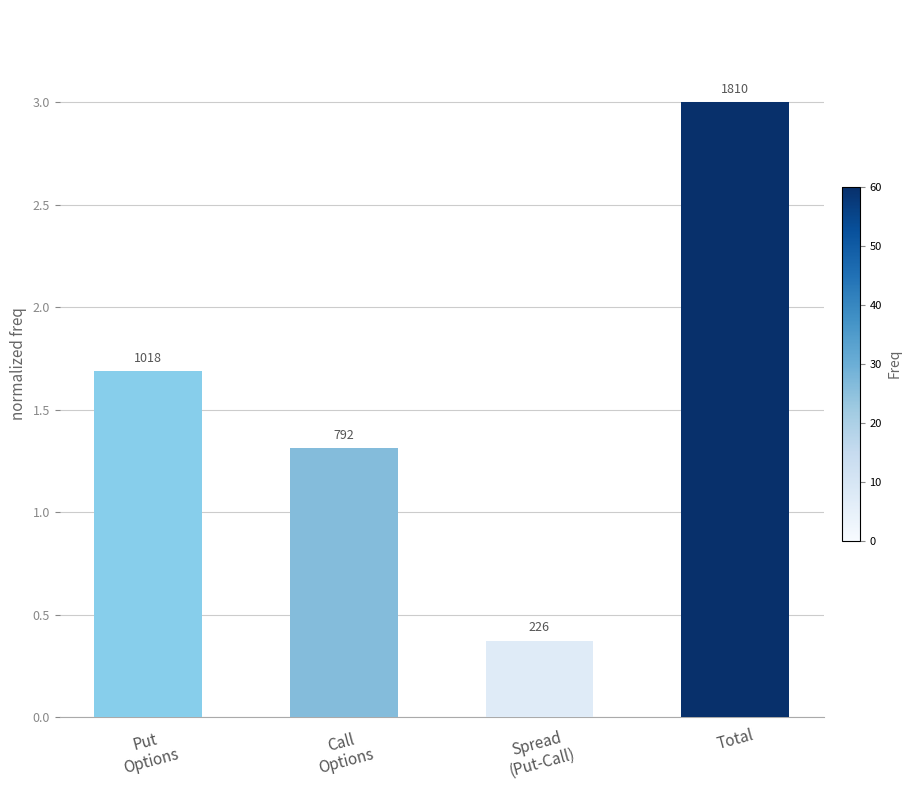

Are the bars horizontal?

No